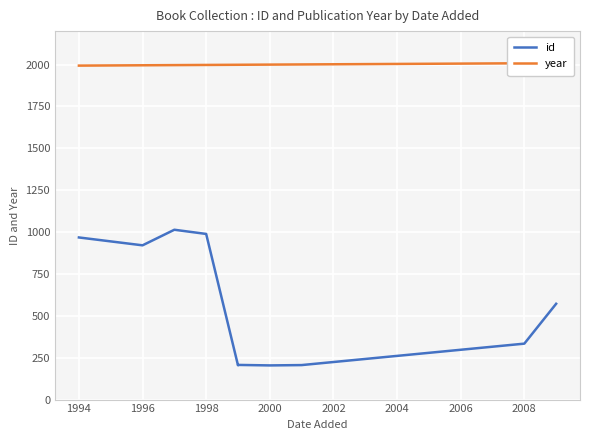

List the series in order of their peak value, highest first.

year, id